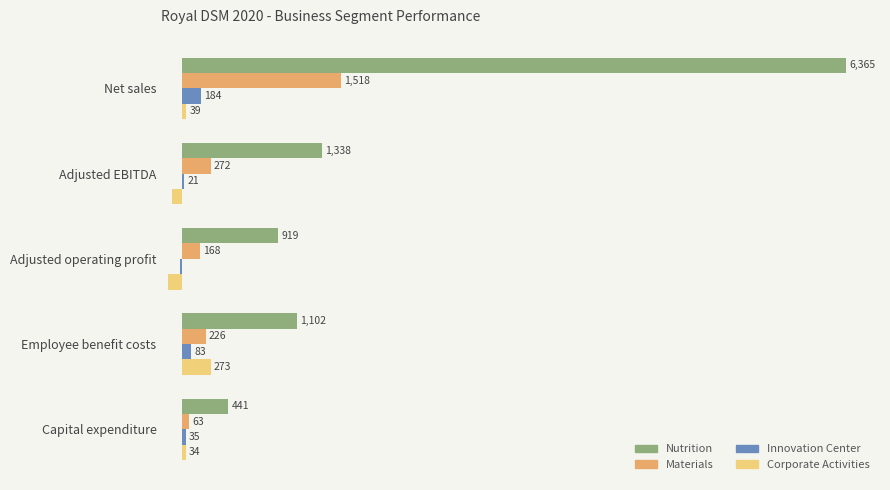

Which series has the largest total across all categories?

Nutrition